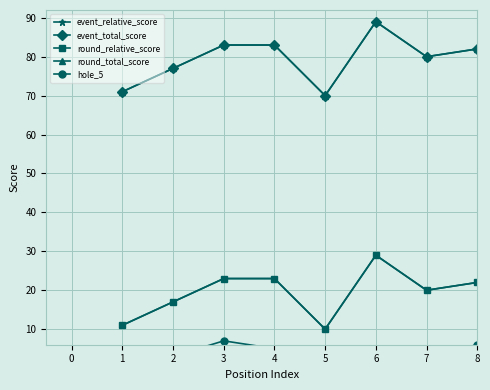

How many data points does each series have?

8